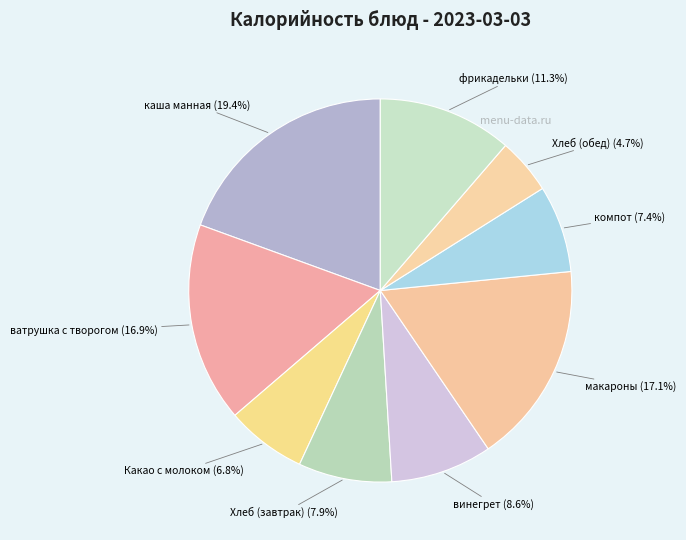

Does any single category account for the majority?

No